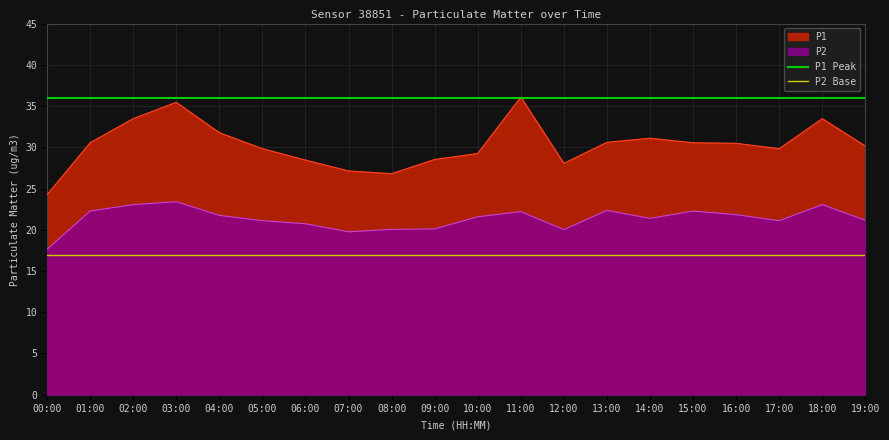

Which label corresponds to the smallest value in the chart?

00:00